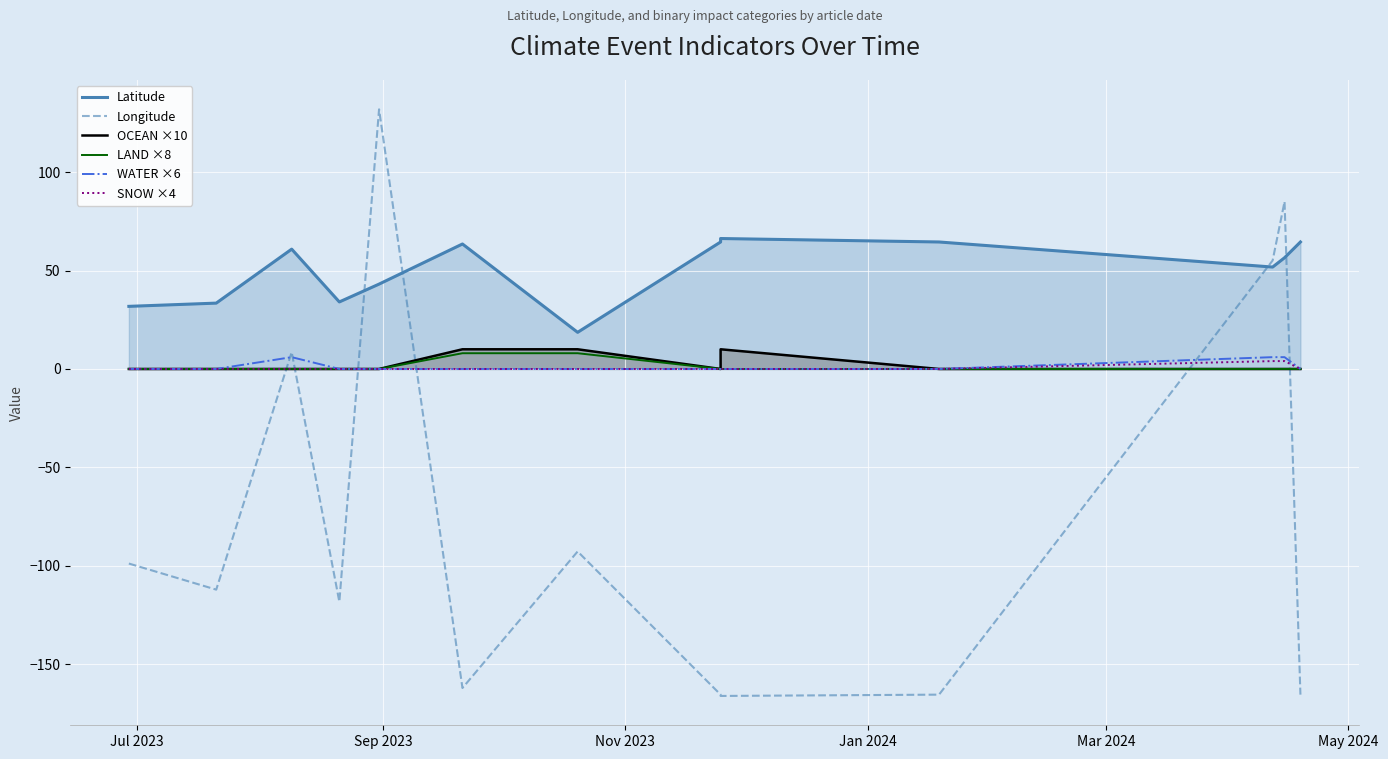

How many times do Longitude and Latitude cross each other?

4